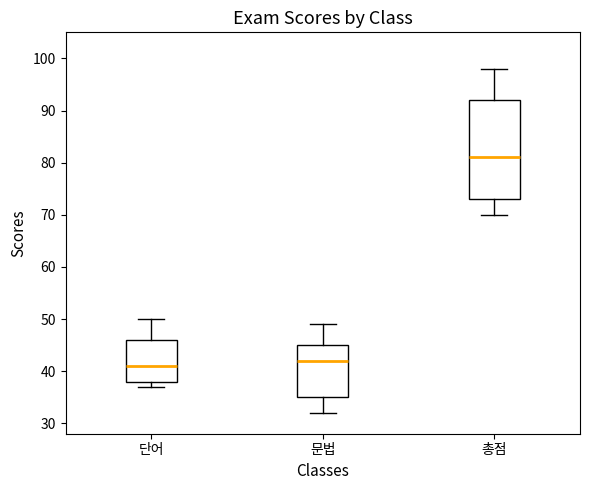

Which box's median line is the lowest?

단어